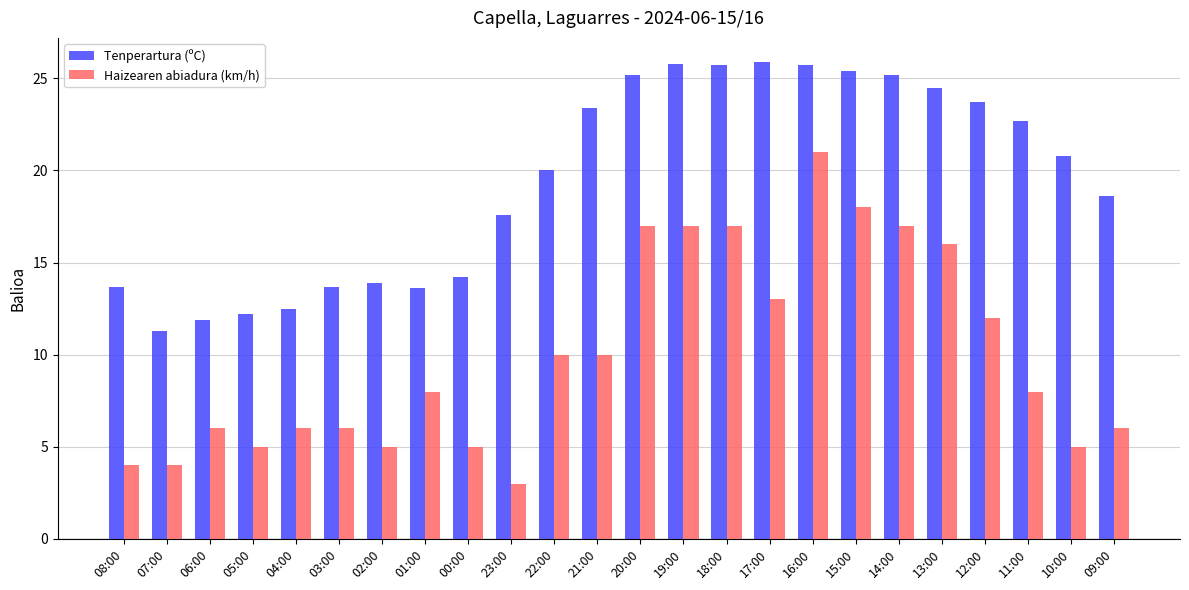

Which series changed the most between 05:00 and 15:00?

Tenperartura (ºC)